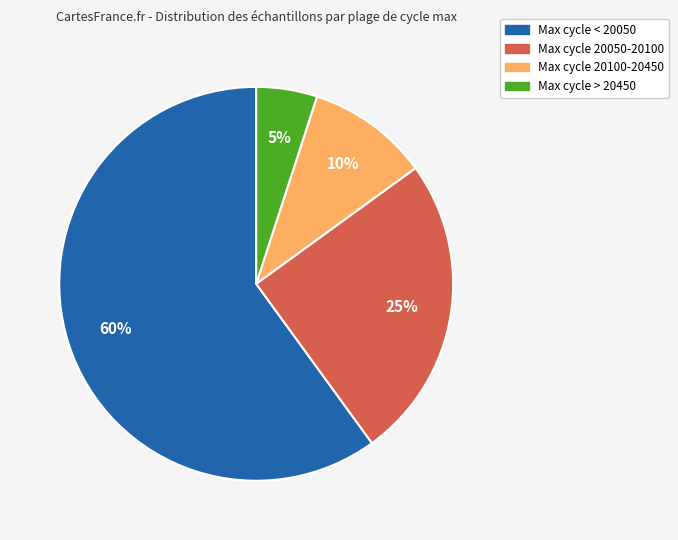

Rank the categories by value from highest to lowest.

Max cycle < 20050, Max cycle 20050-20100, Max cycle 20100-20450, Max cycle > 20450